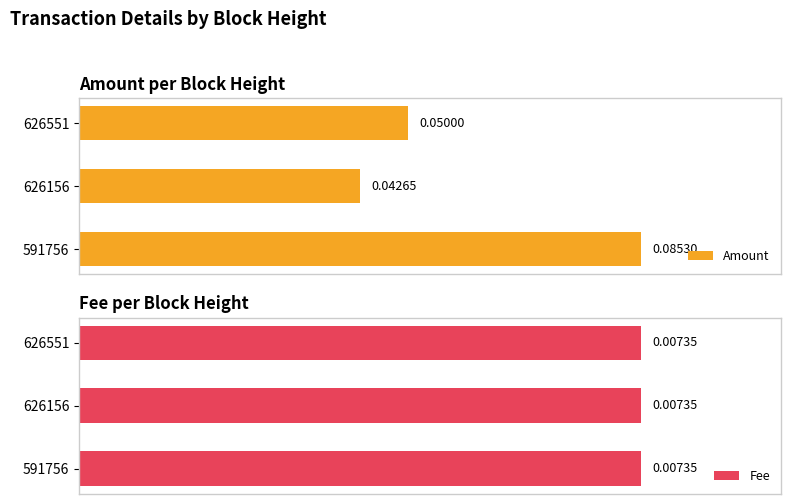

What are all the series names shown in the legend?

Amount, Fee